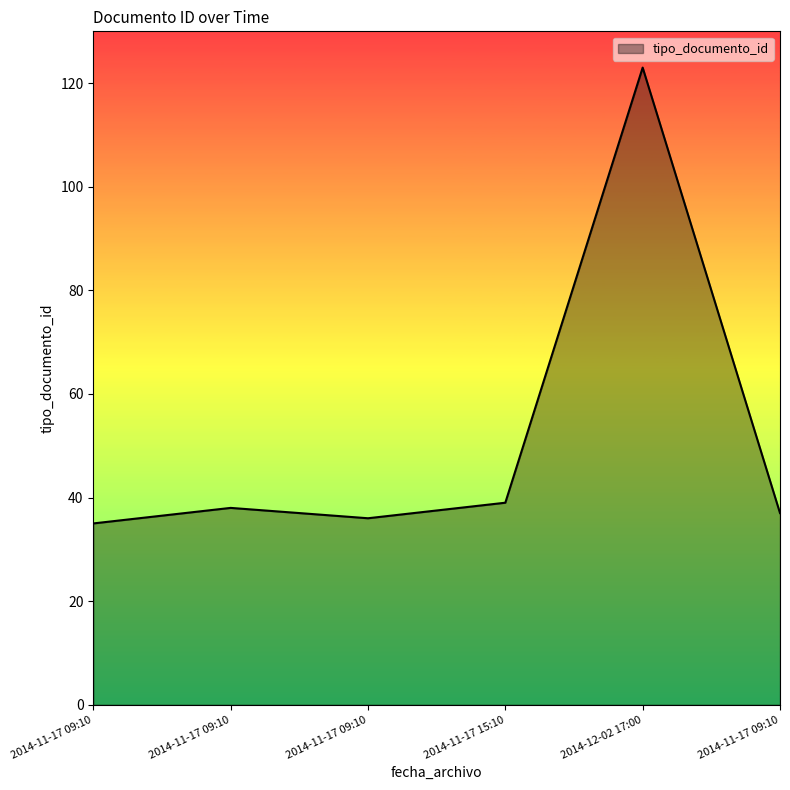

What is the approximate value at 2014-12-02 17:00, to the nearest 5?

125